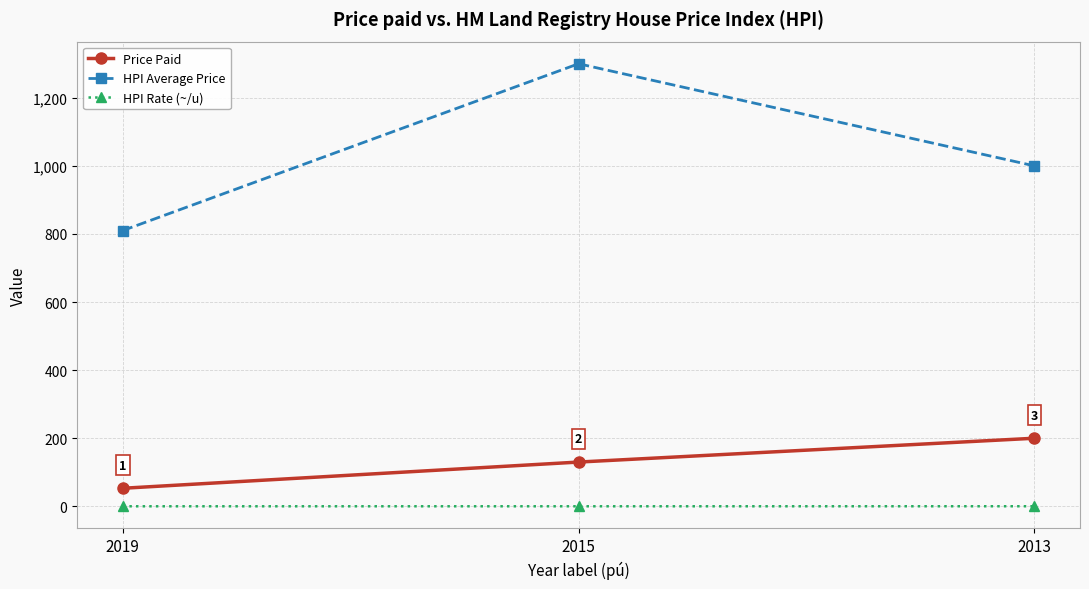

Which series changed the most between 2015 and 2013?

HPI Average Price